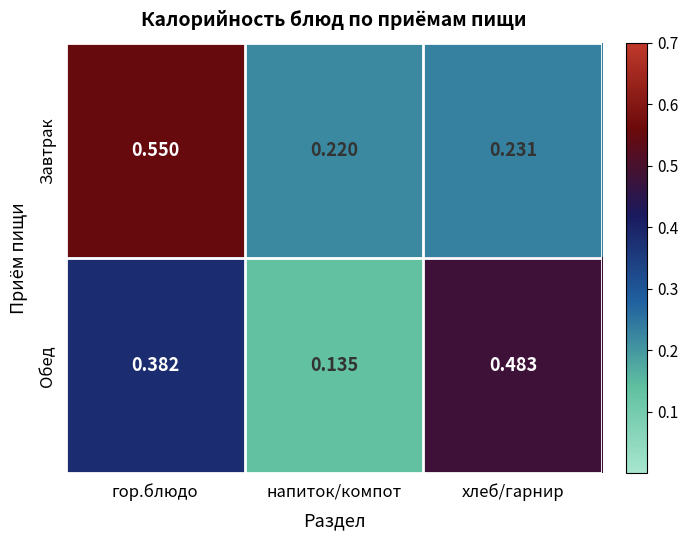

Which series changed the most between гор.блюдо and напиток/компот?

Завтрак